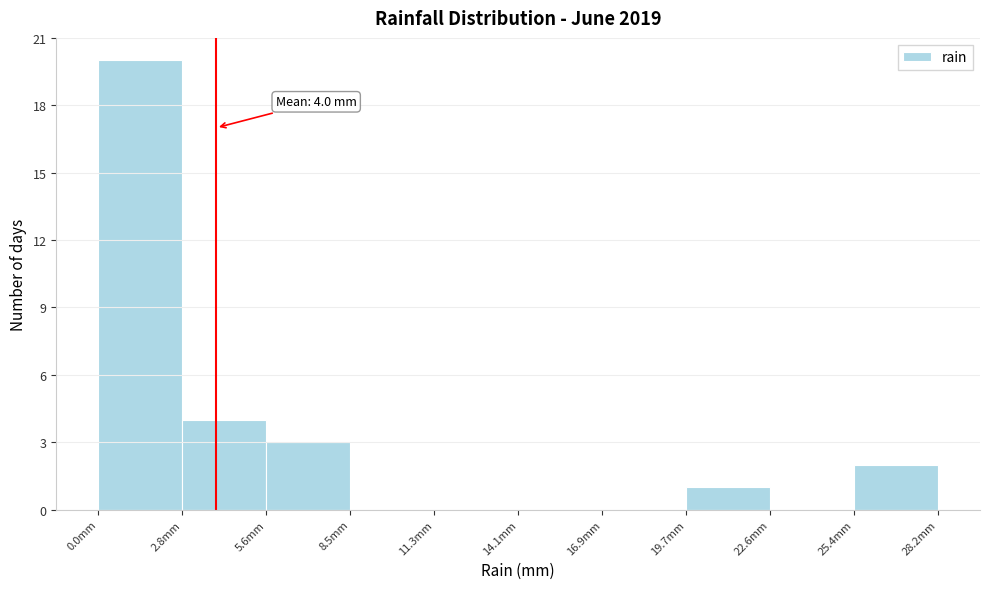

Which range on the x-axis has the tallest bar?

0.0 to 3.0